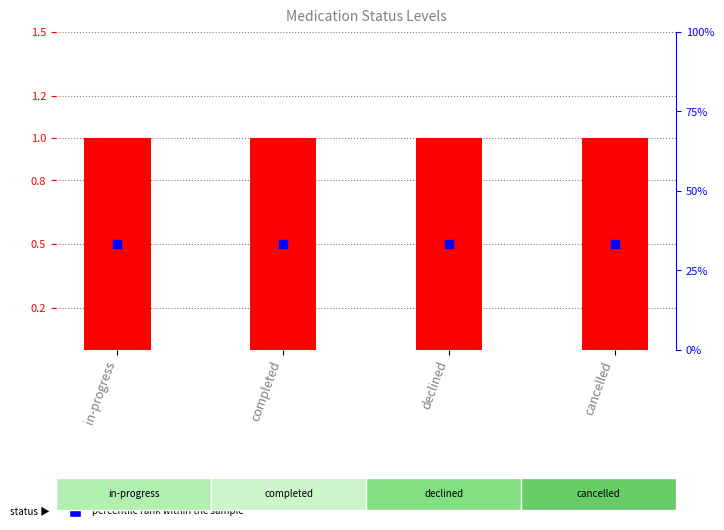

Which series contains the lowest Y value?

percentile rank within the sample